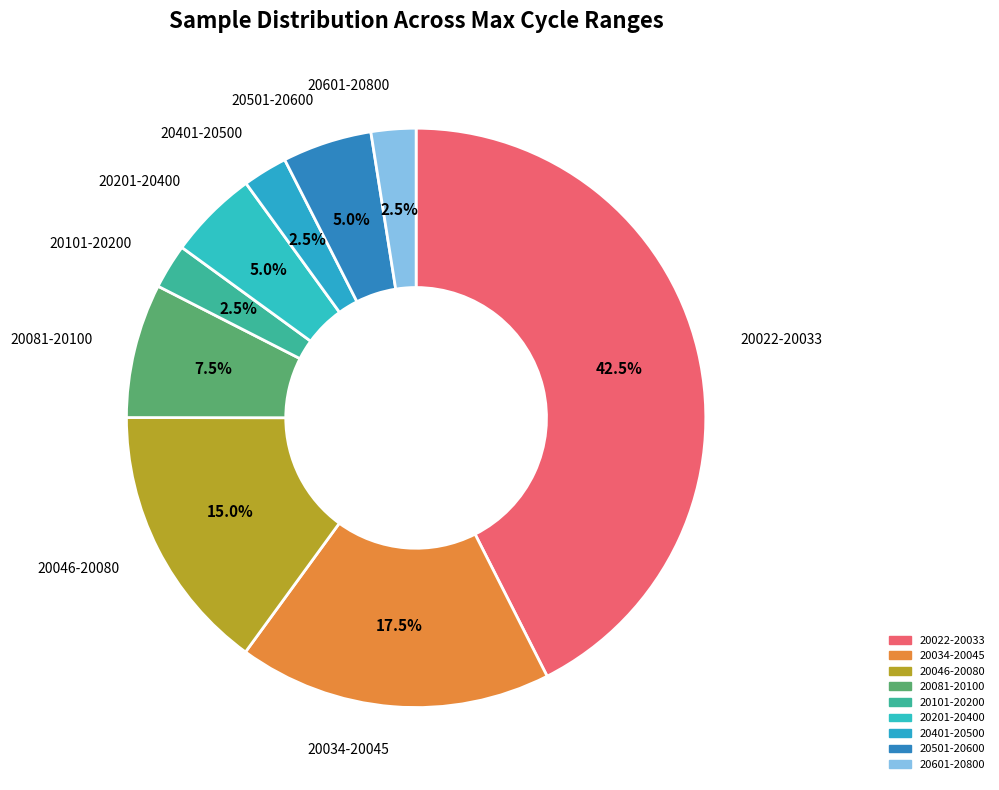

How many segments does this pie chart have?

9